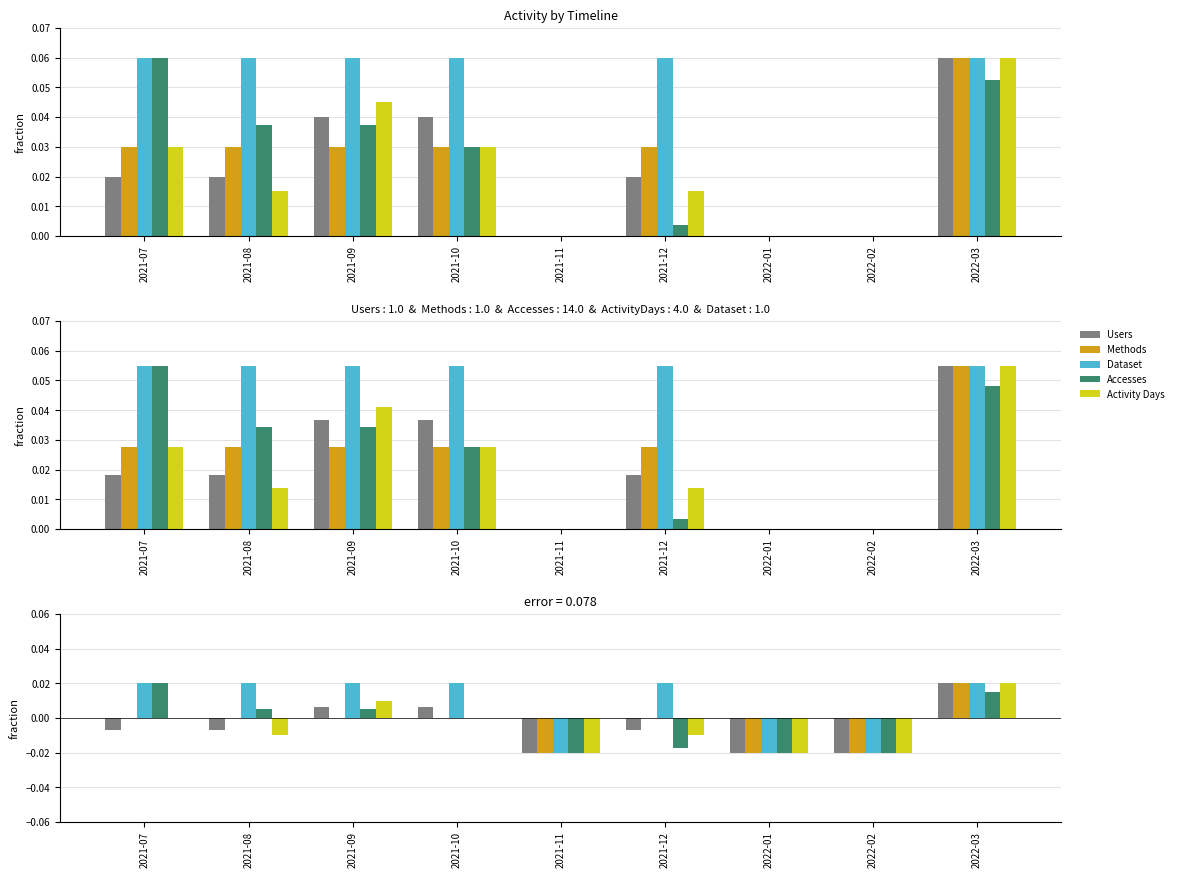

List the labels in order of Dataset value, largest first.

2021-07, 2021-08, 2021-09, 2021-10, 2021-12, 2022-03, 2021-11, 2022-01, 2022-02